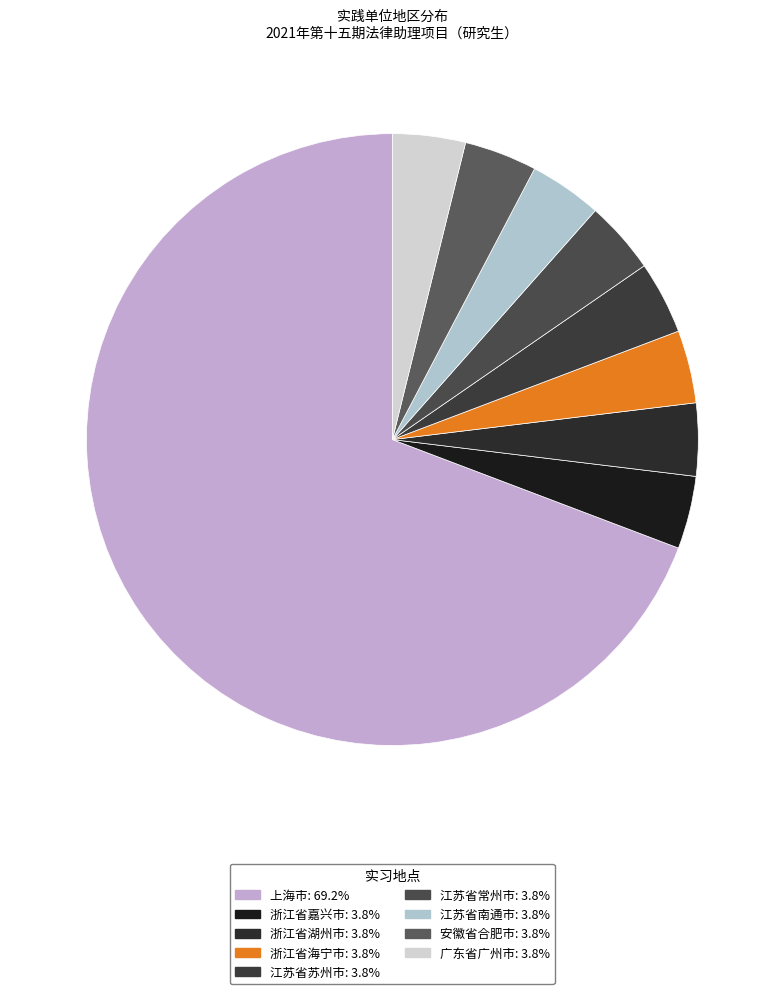

Count the number of slices in the pie.

9